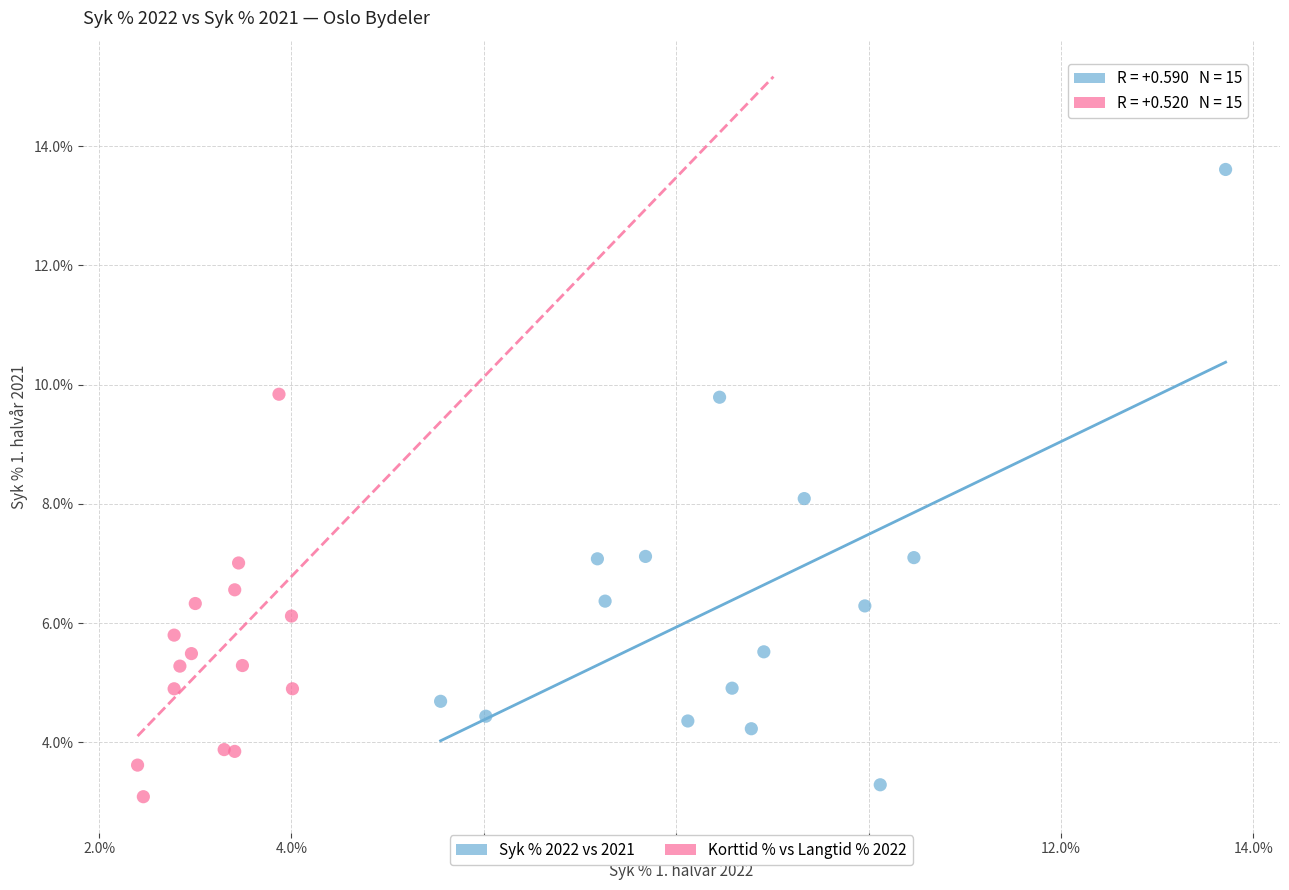

Which series contains the highest Y value?

Syk % 2022 vs 2021